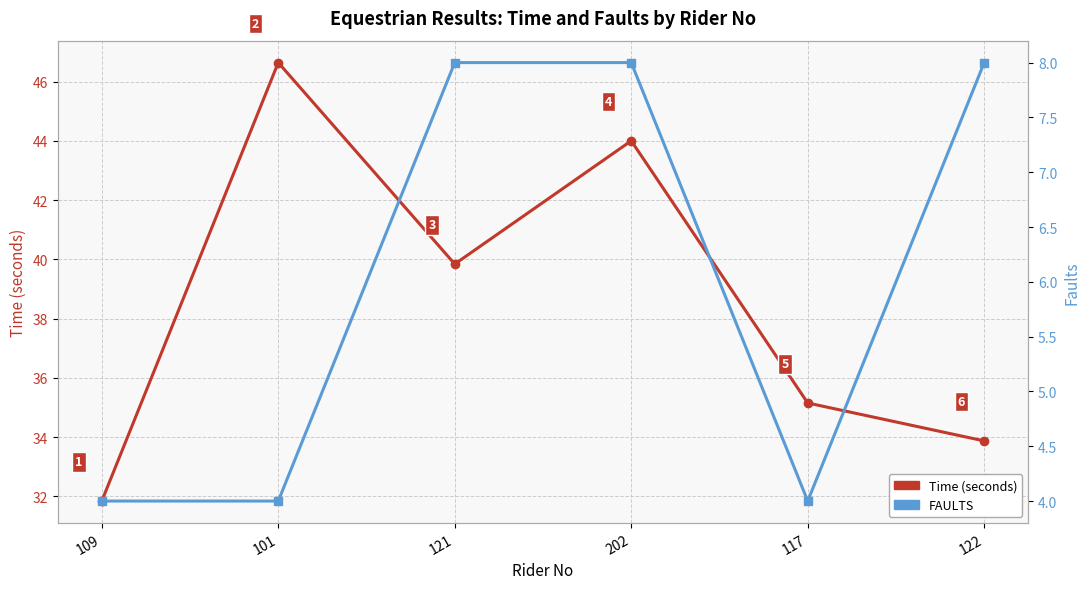

What are all the series names shown in the legend?

Time (seconds), FAULTS